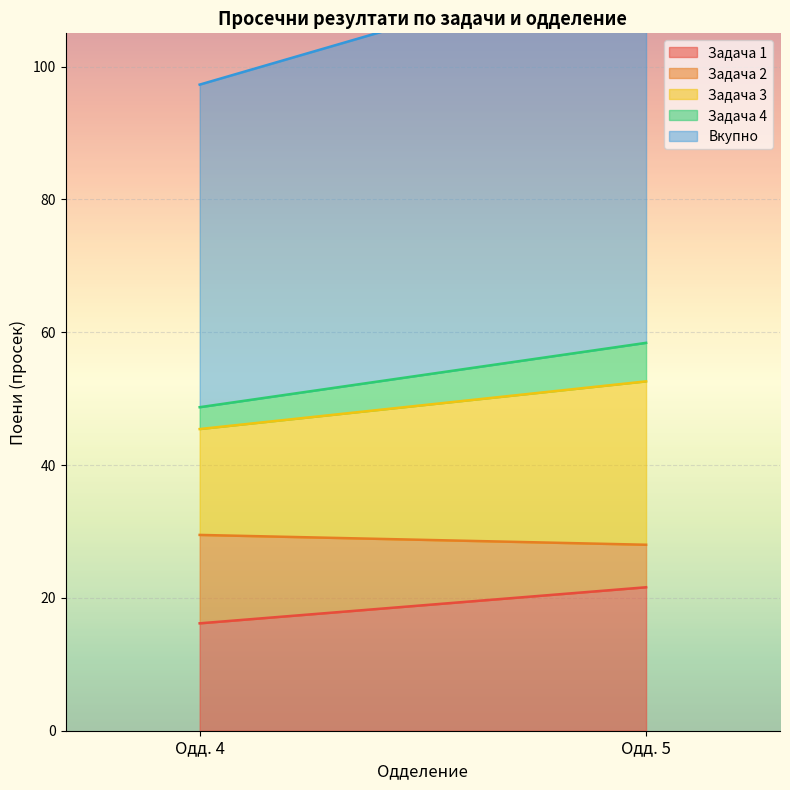

At which category does Задача 1 reach its first local peak?

5